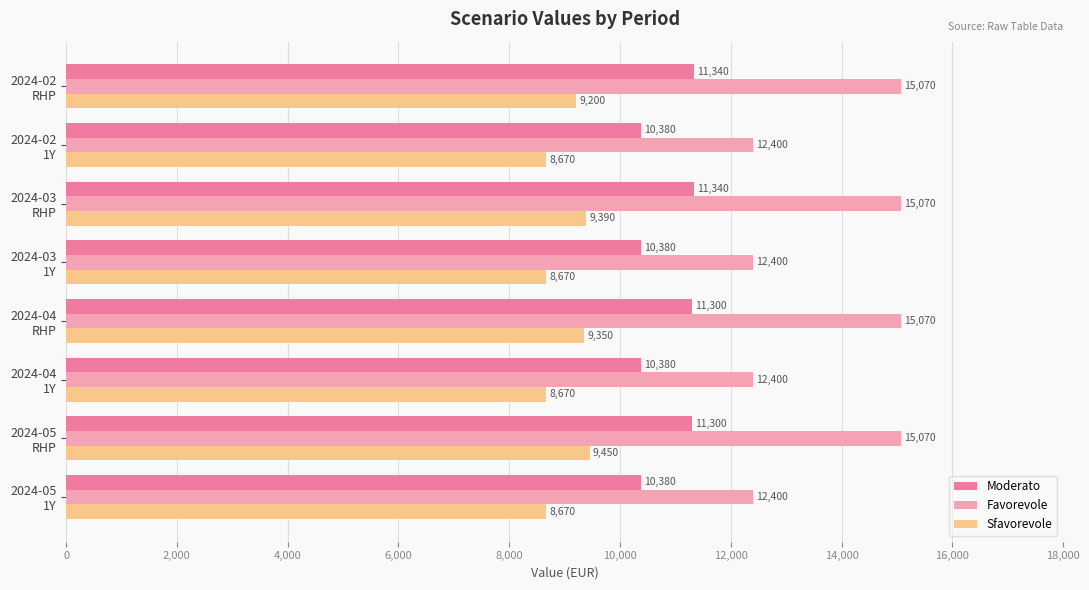

At how many categories does at least one series exceed 10042?

8